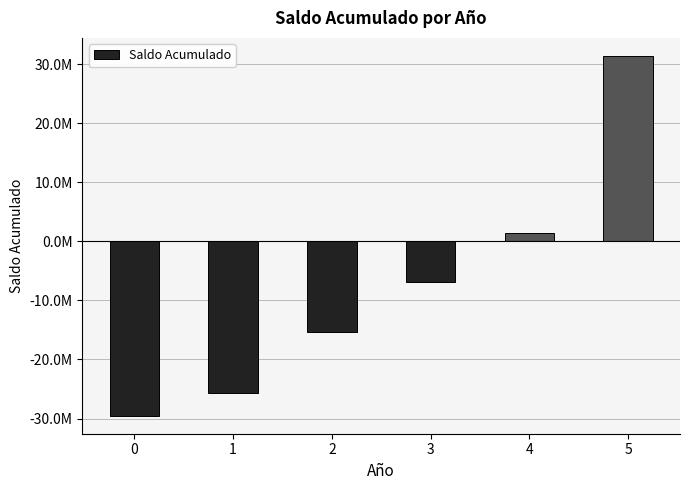

List the labels in order of value, smallest first.

0, 1, 2, 3, 4, 5